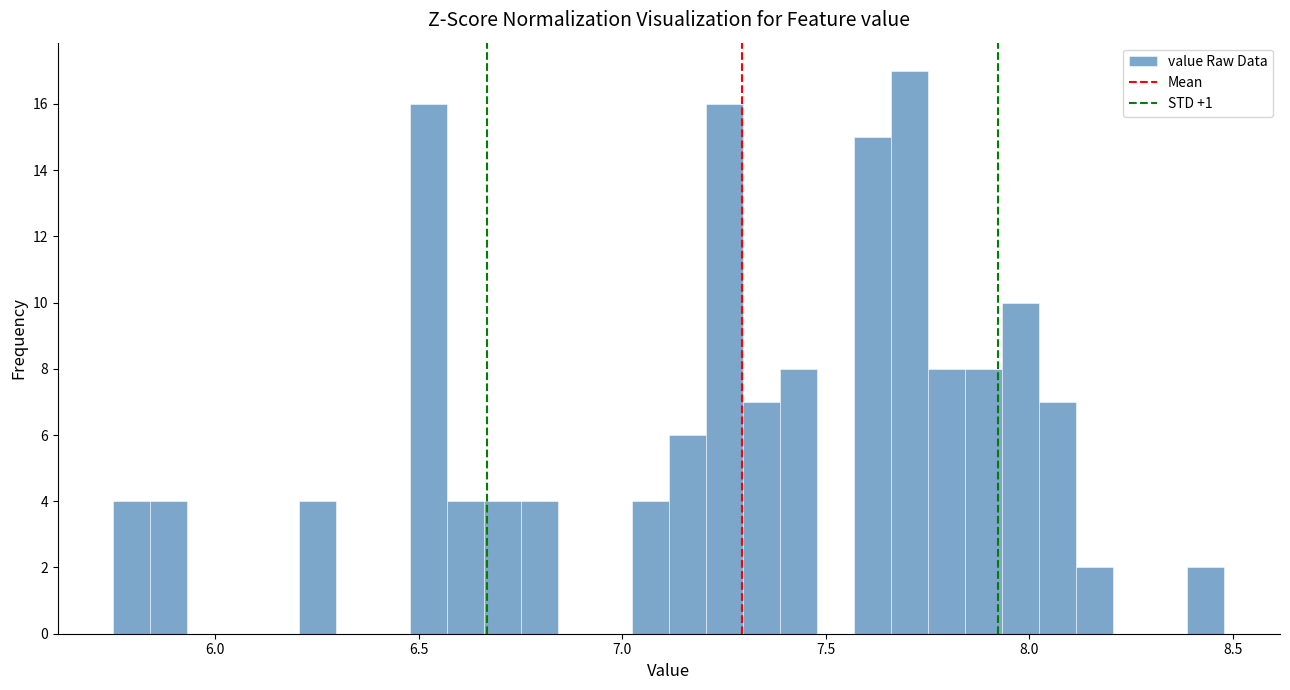

Around what value on the x-axis is the tallest bar? Give the approximate position of its centre, as read against the axis.

7.70